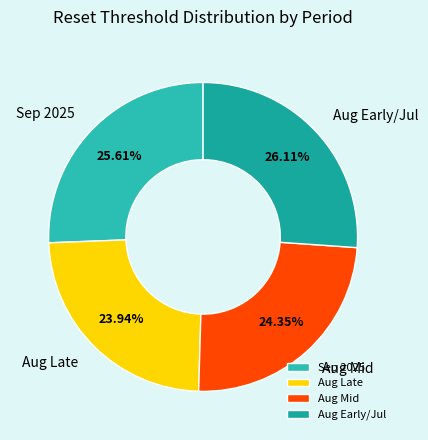

What is the ratio of the value at Aug Late to the value at Sep 2025?

0.9